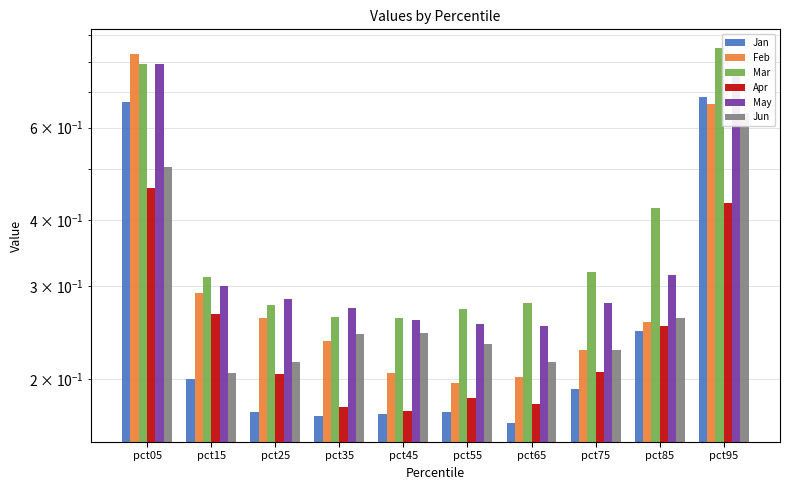

At pct15, list the series in order from smallest to largest.

Jan, Jun, Apr, Feb, May, Mar